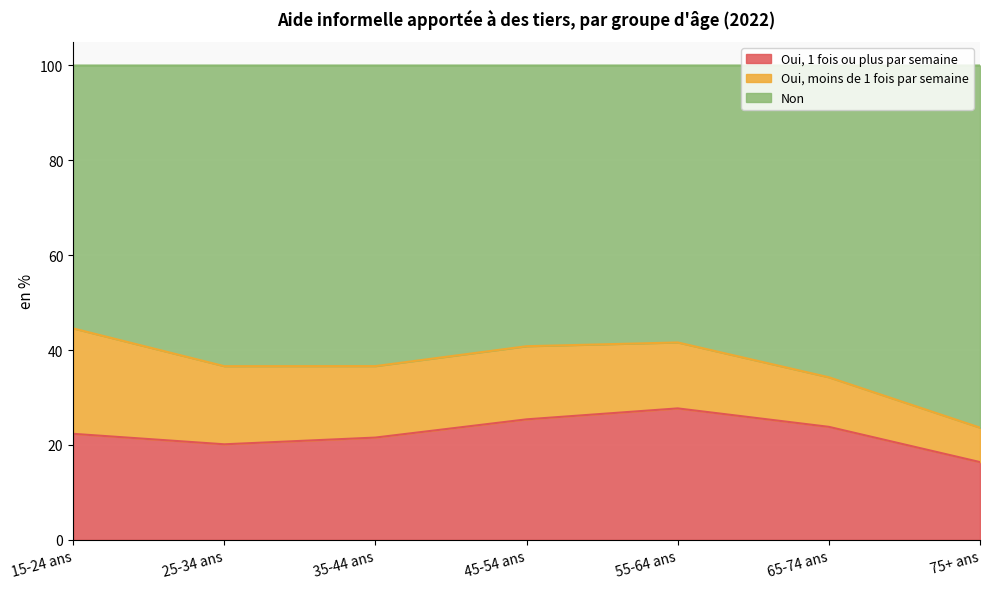

What is the total value across all series at 45-54 ans?

100.0